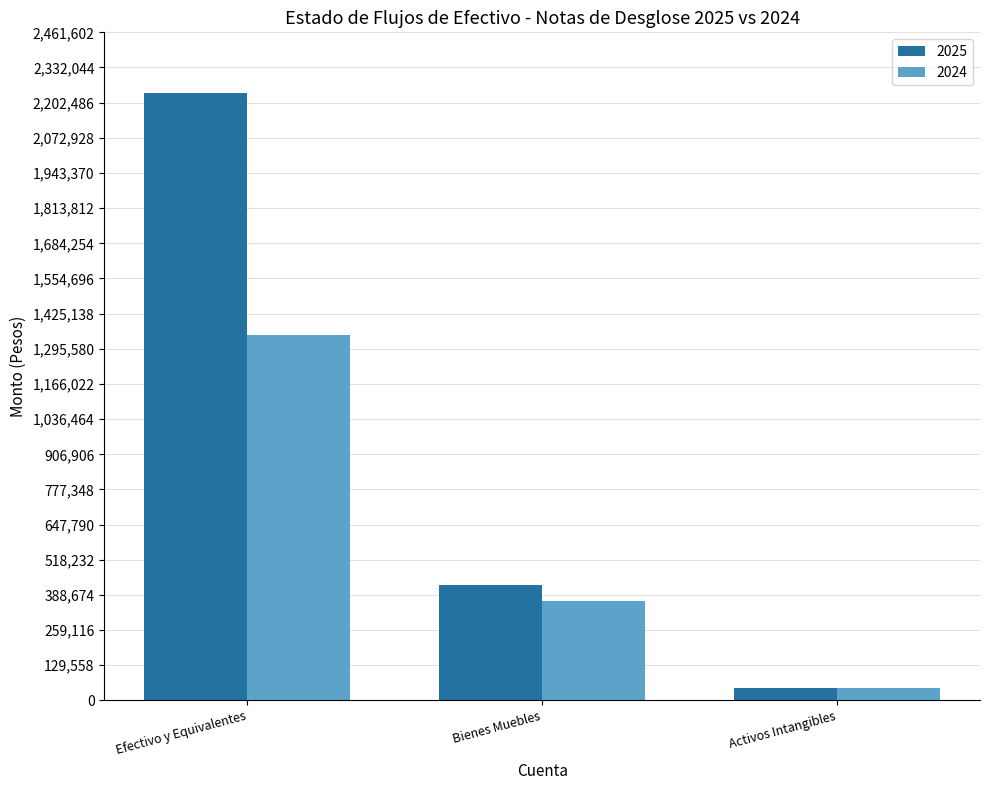

Where does the 2024 series first go above 366299?

Efectivo y Equivalentes